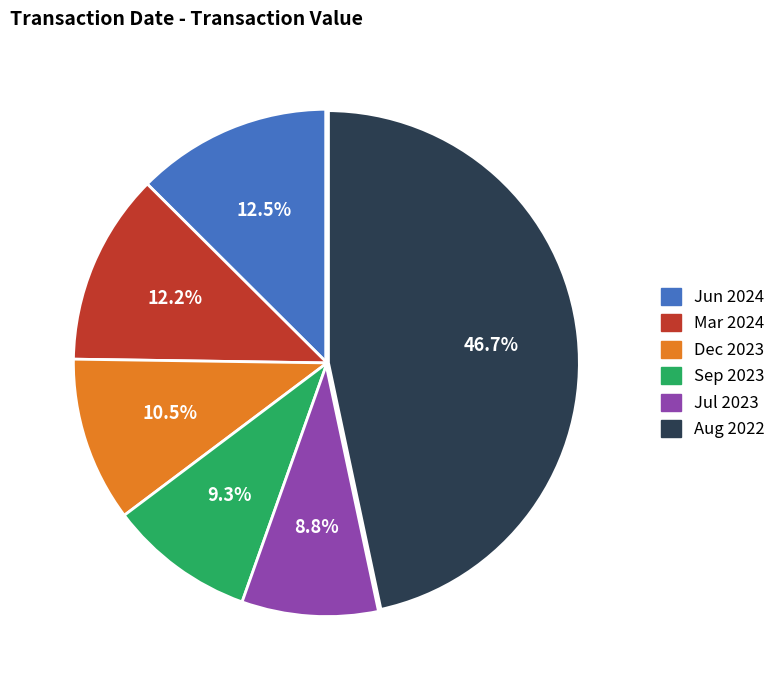

What percentage is NOT represented by Mar 2024?

87.8%